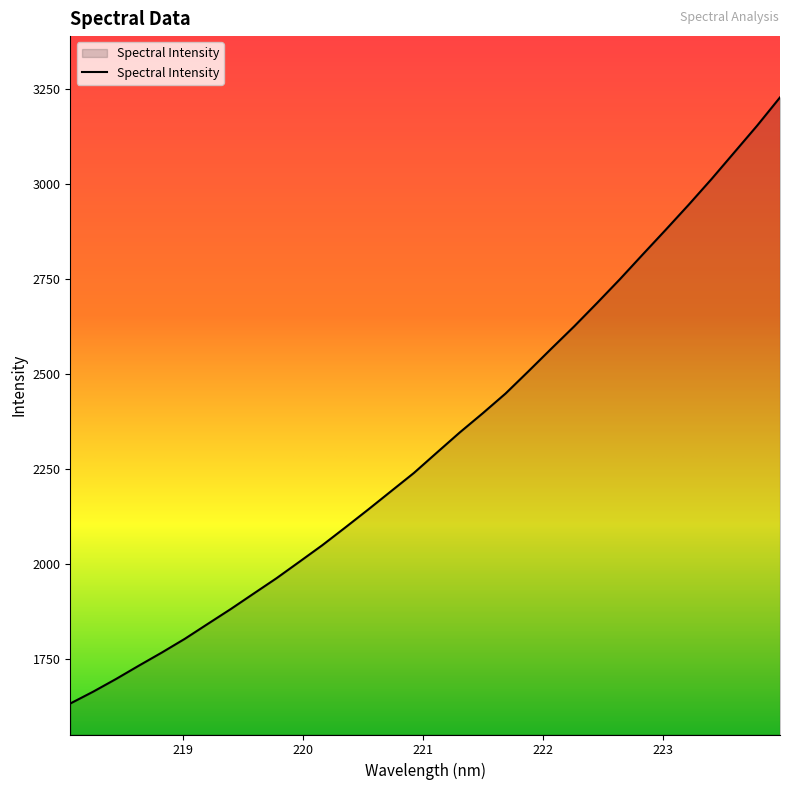

What is the greatest value displayed?

3228.9